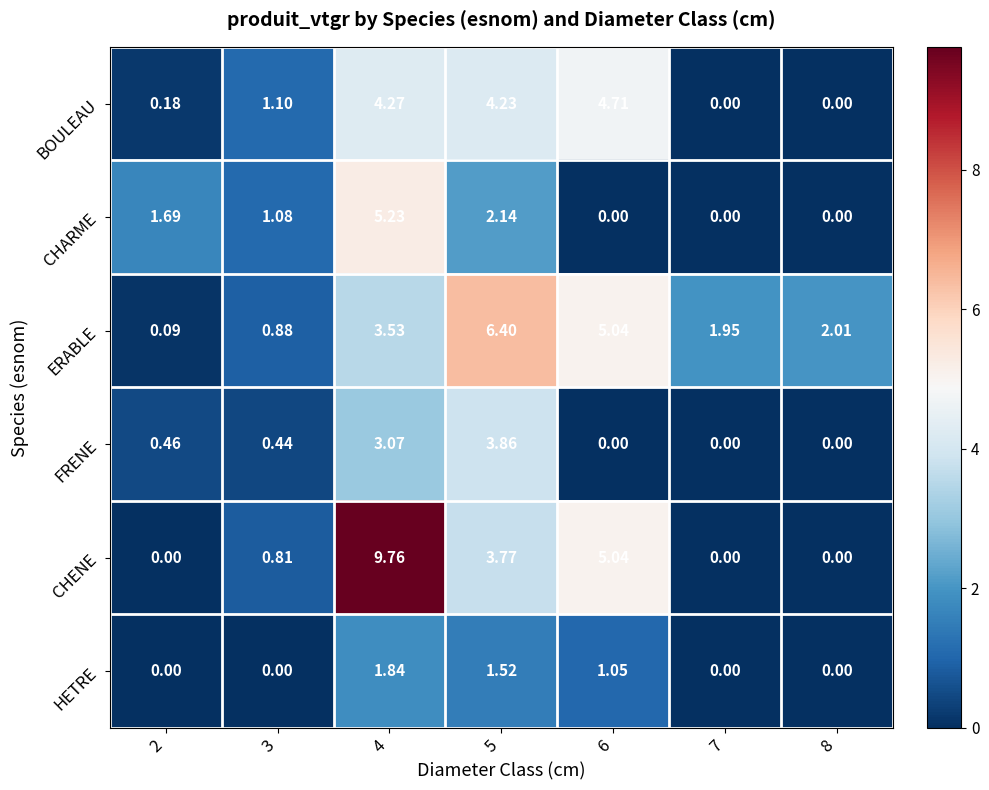

Which series changed the most between 3 and 6?

CHENE